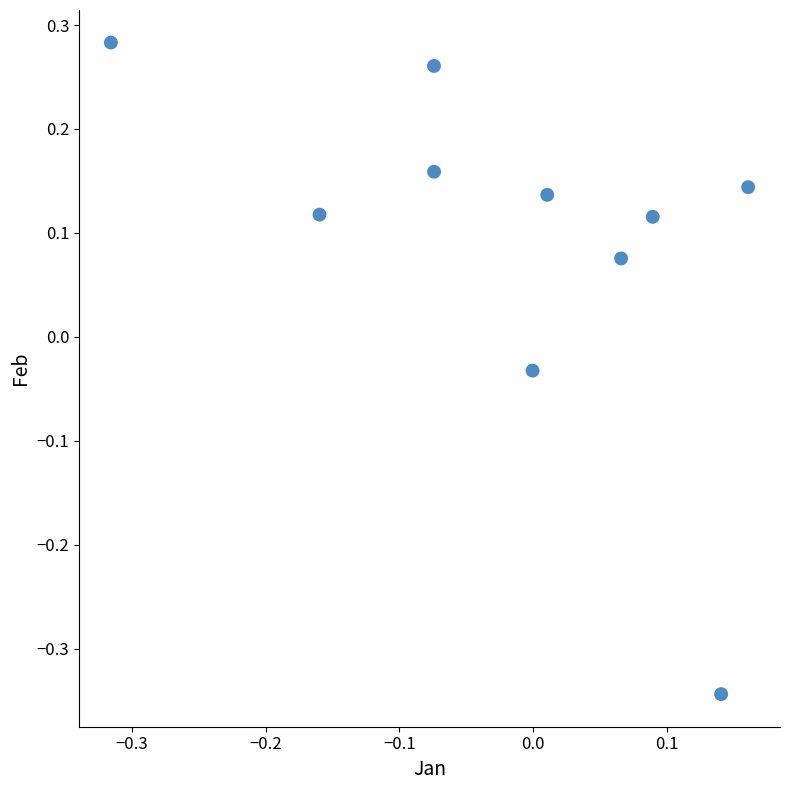

What is the range of X values (max minus min)?

0.5